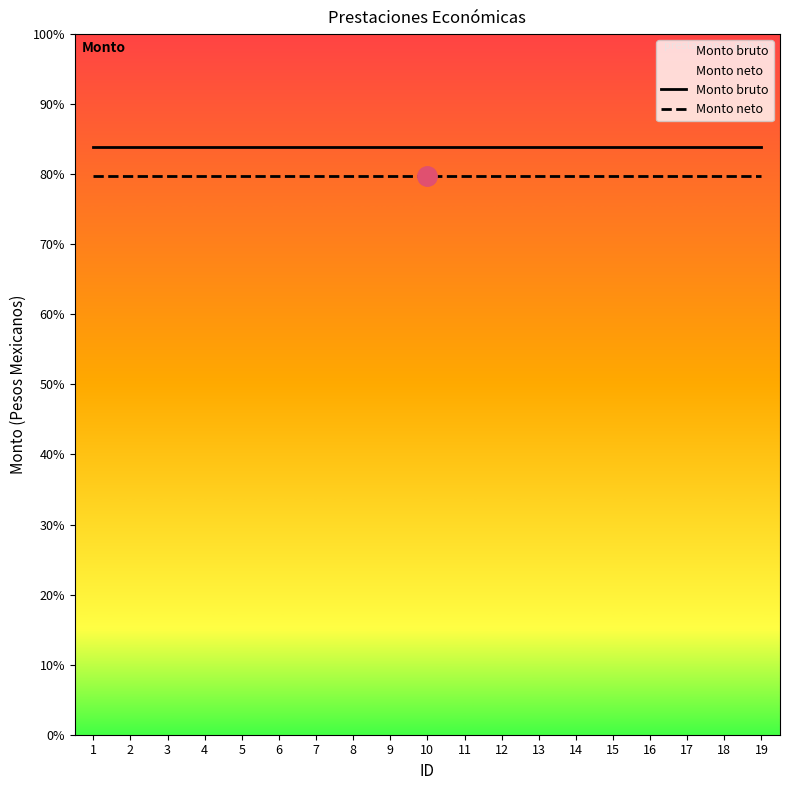

Does the chart display data point markers on the line(s)?

No